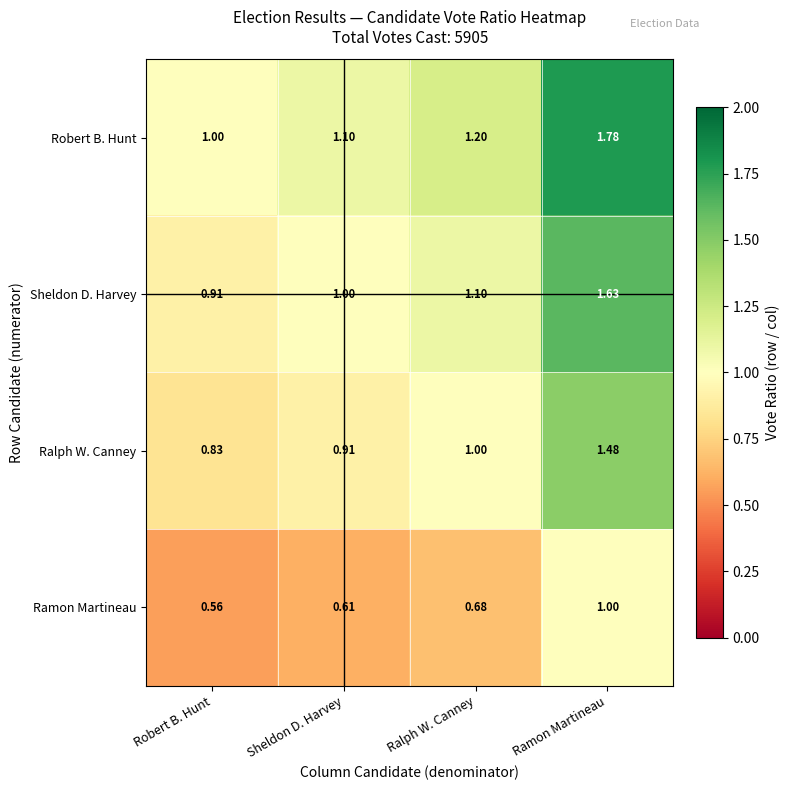

At Ralph W. Canney, list the series in order from largest to smallest.

Robert B. Hunt, Sheldon D. Harvey, Ralph W. Canney, Ramon Martineau